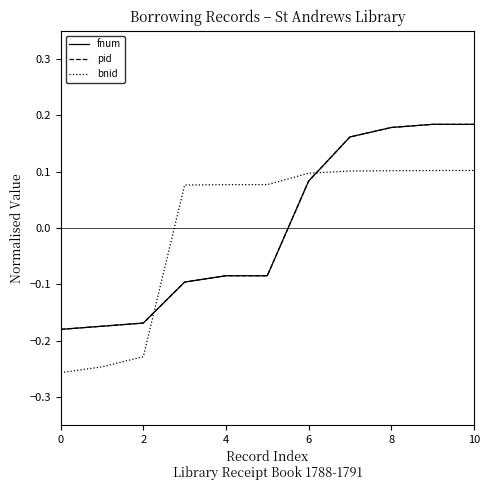

Does the chart display data point markers on the line(s)?

No